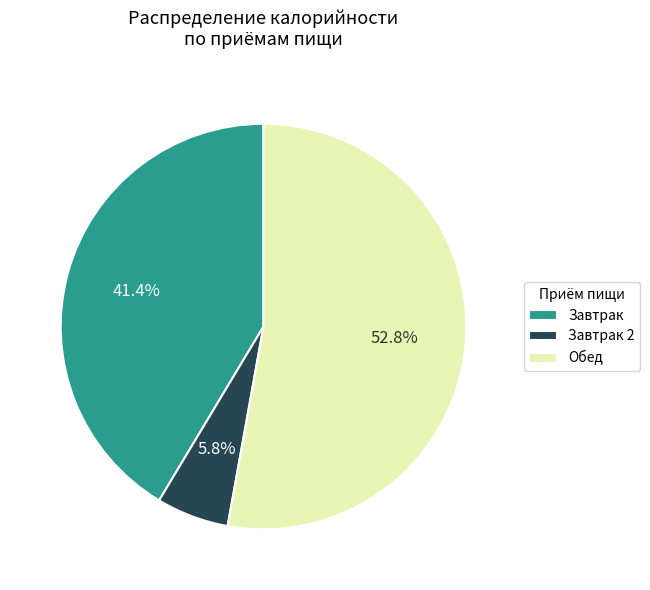

Rank the categories by value from highest to lowest.

Обед, Завтрак, Завтрак 2